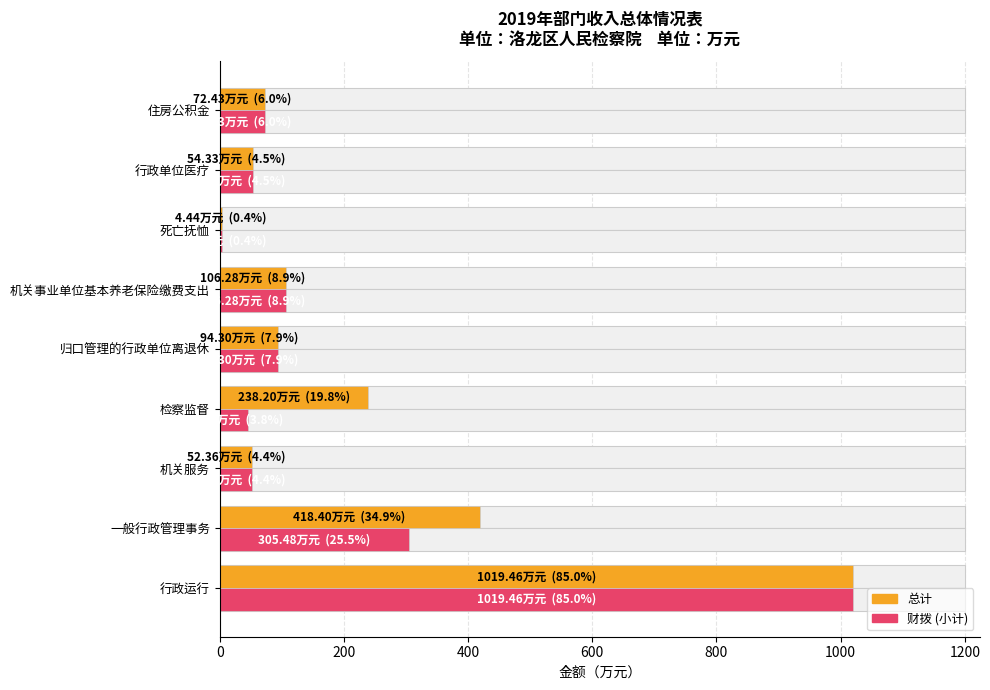

What is the sum of all 总计 values?

2060.2